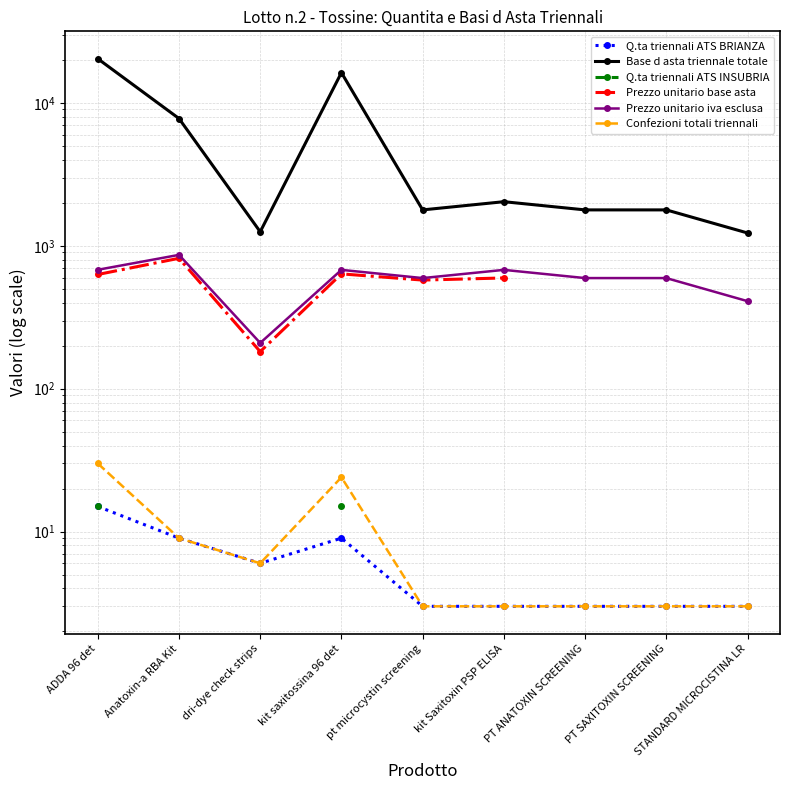

What is the highest value of the Prezzo unitario iva esclusa series?

864.3